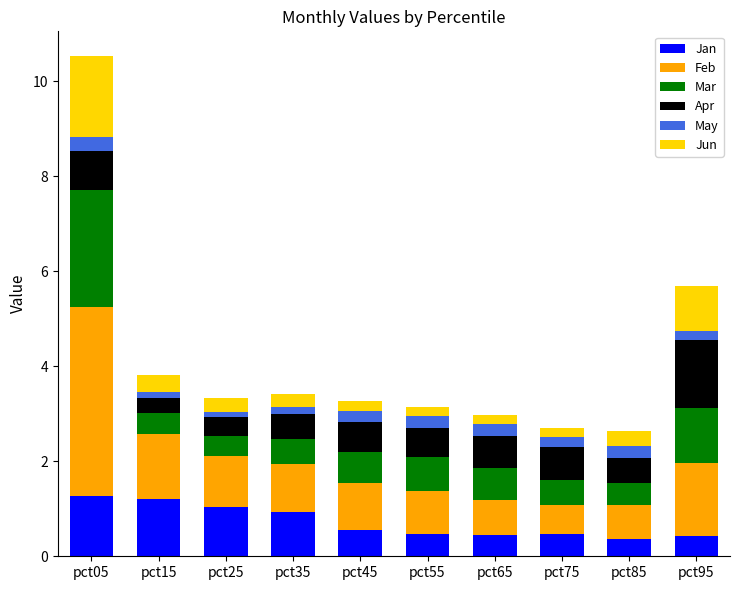

Is it true that Jan equals 0.1 at pct65?

False